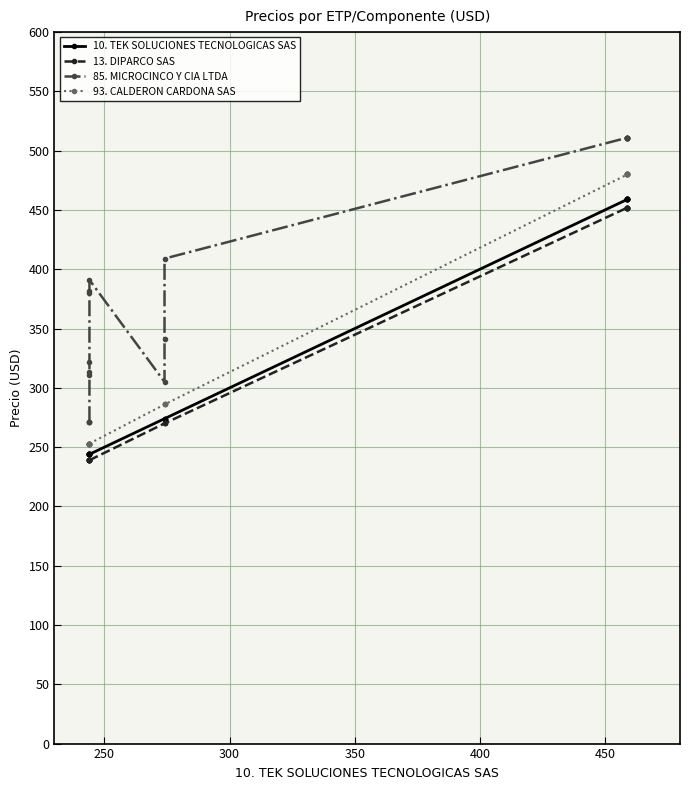

Is it true that 13. DIPARCO SAS equals 352 at 10?

False